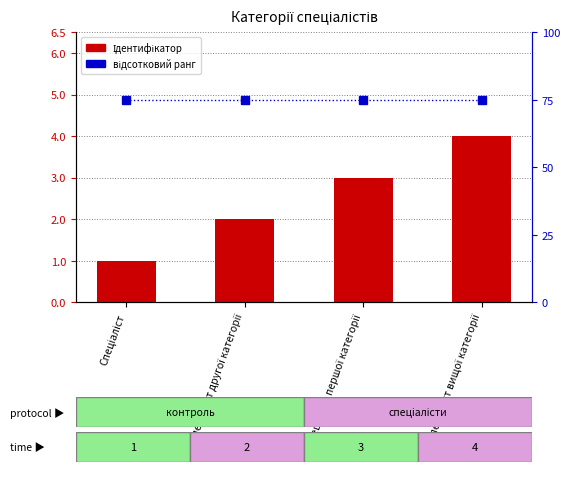

Rank the series by their maximum value, from lowest to highest.

Ідентифікатор, відсотковий ранг